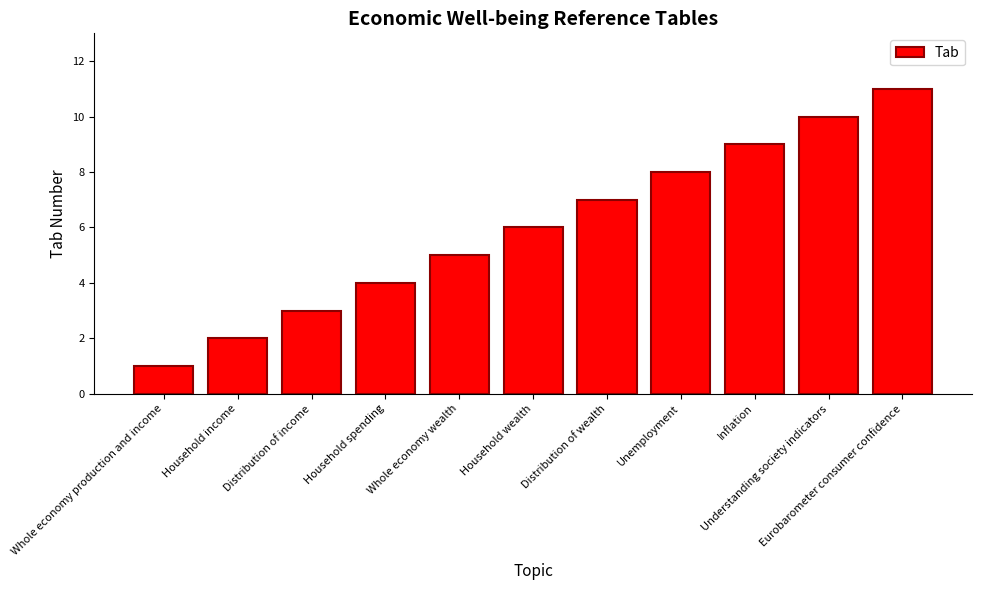

The value at Household income is 2. True or false?

True